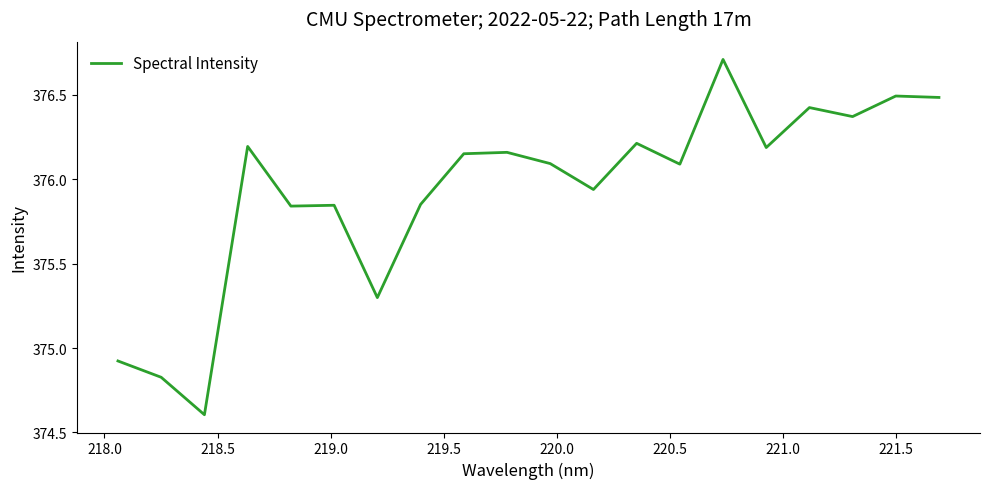

Is this an area chart (filled region under the line)?

No